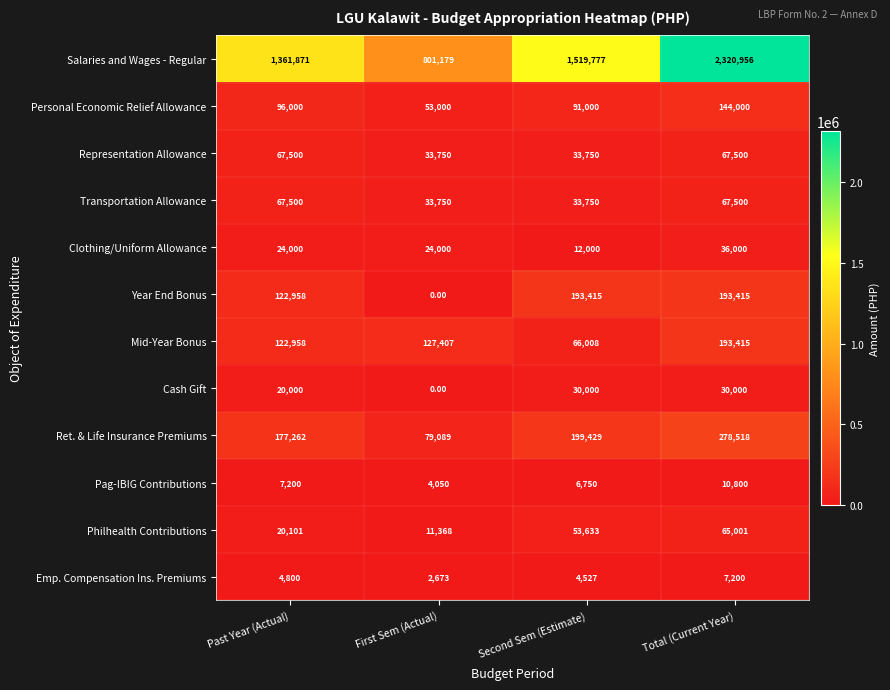

What is the sum of the Personal Economic Relief Allowance values at First Sem (Actual) and Second Sem (Estimate)?

144000